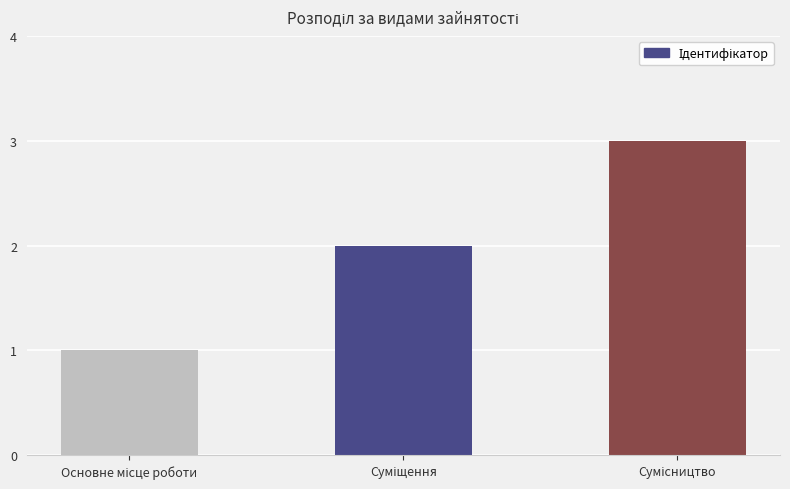

What is the sum of all values?

6